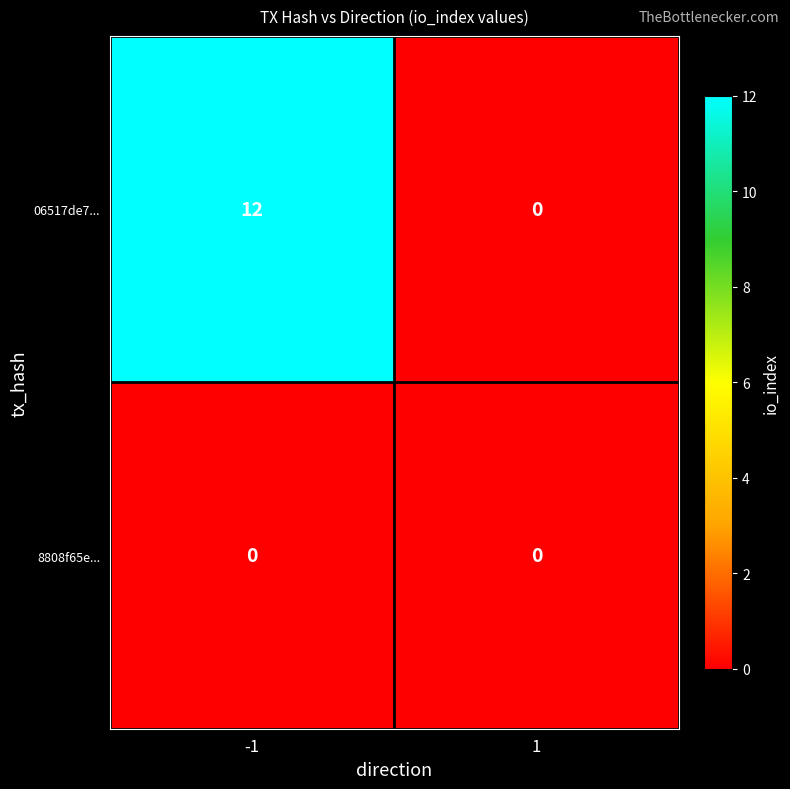

How many distinct data groups are displayed?

2